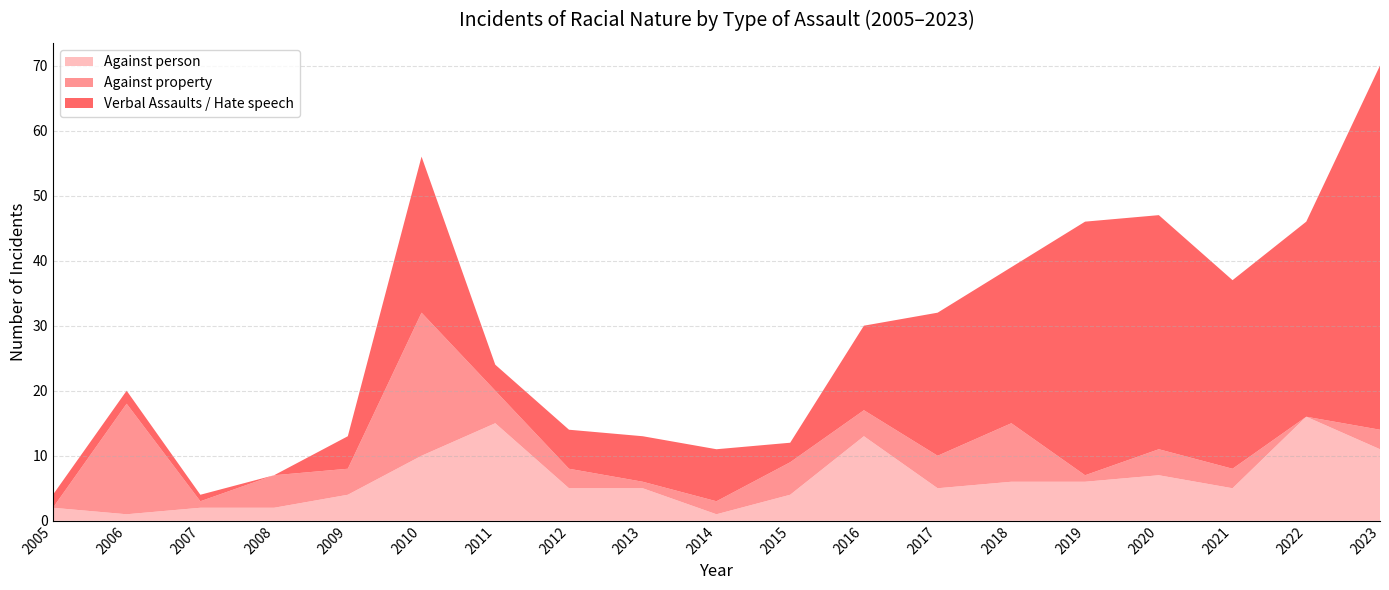

Reading left to right, what are all the values shown in this chart?

Against person: 2005=2	2006=1	2007=2	2008=2	2009=4	2010=10	2011=15	2012=5	2013=5	2014=1	2015=4	2016=13	2017=5	2018=6	2019=6	2020=7	2021=5	2022=16	2023=11
Against property: 2005=0	2006=17	2007=1	2008=5	2009=4	2010=22	2011=5	2012=3	2013=1	2014=2	2015=5	2016=4	2017=5	2018=9	2019=1	2020=4	2021=3	2022=0	2023=3
Verbal Assaults / Hate speech: 2005=2	2006=2	2007=1	2008=0	2009=5	2010=24	2011=4	2012=6	2013=7	2014=8	2015=3	2016=13	2017=22	2018=24	2019=39	2020=36	2021=29	2022=30	2023=56